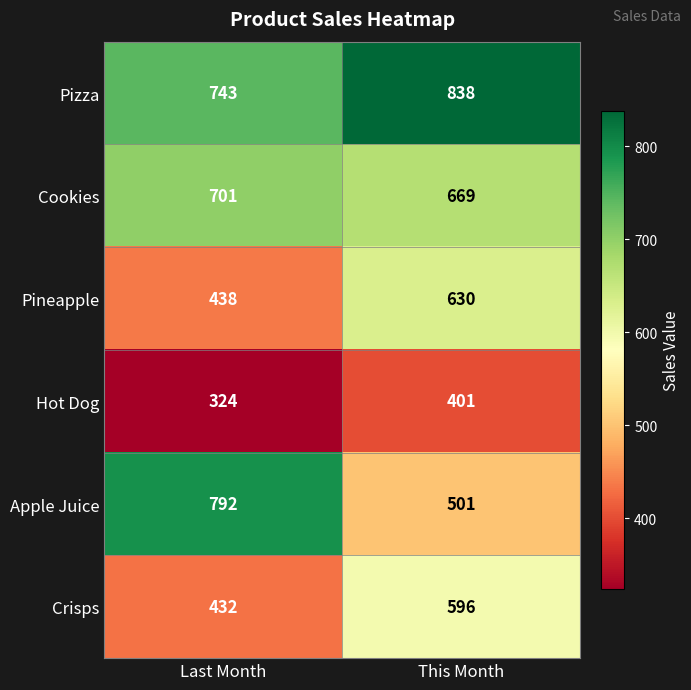

What is the difference between the Apple Juice values at This Month and Last Month?

291